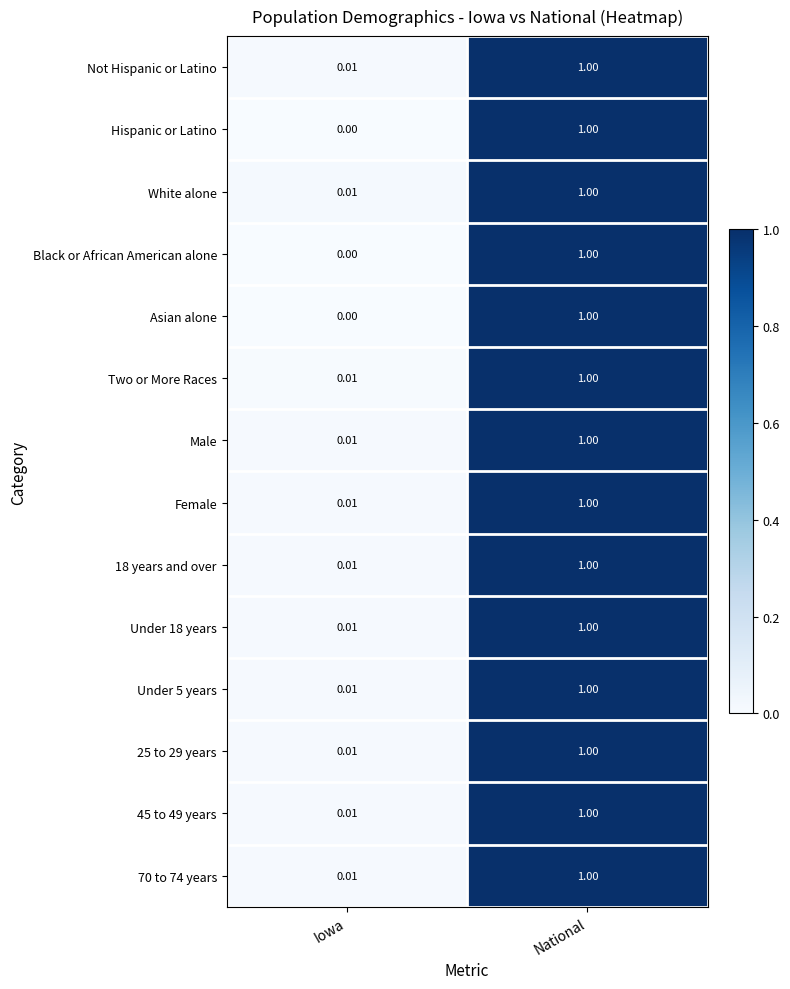

Where is 70 to 74 years nearest to the value 0?

Iowa